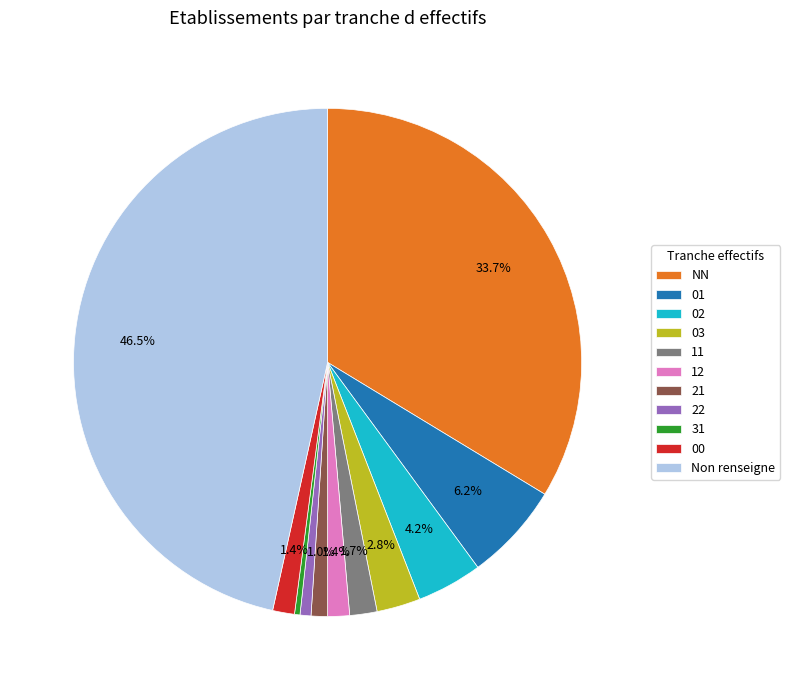

To the nearest percent, what percentage of the pie is 01?

6%